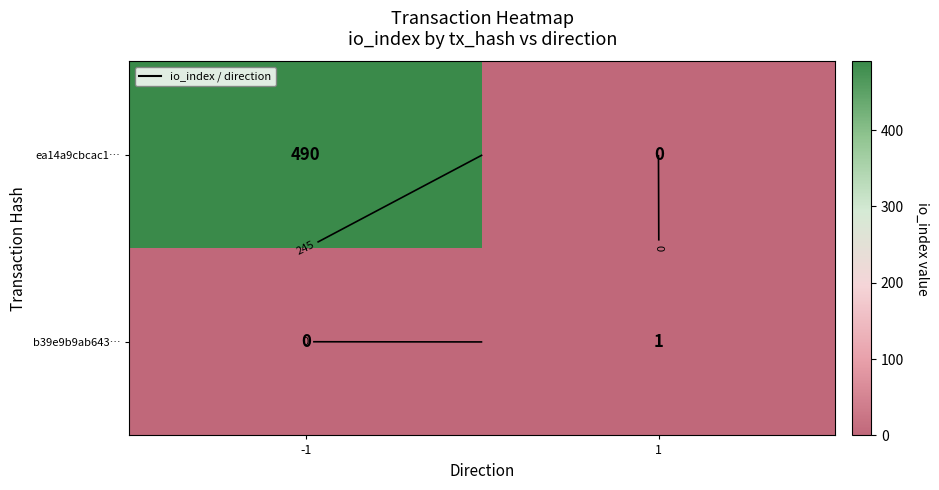

The value of ea14a9cbcac1… at 1 is -292. True or false?

False